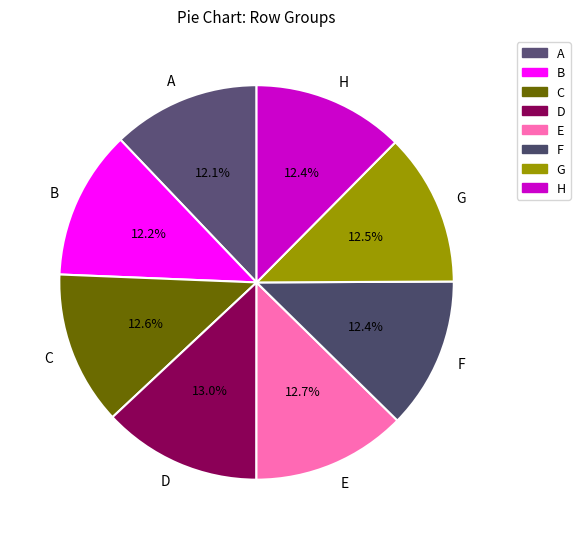

Does H represent more than half of the total?

No